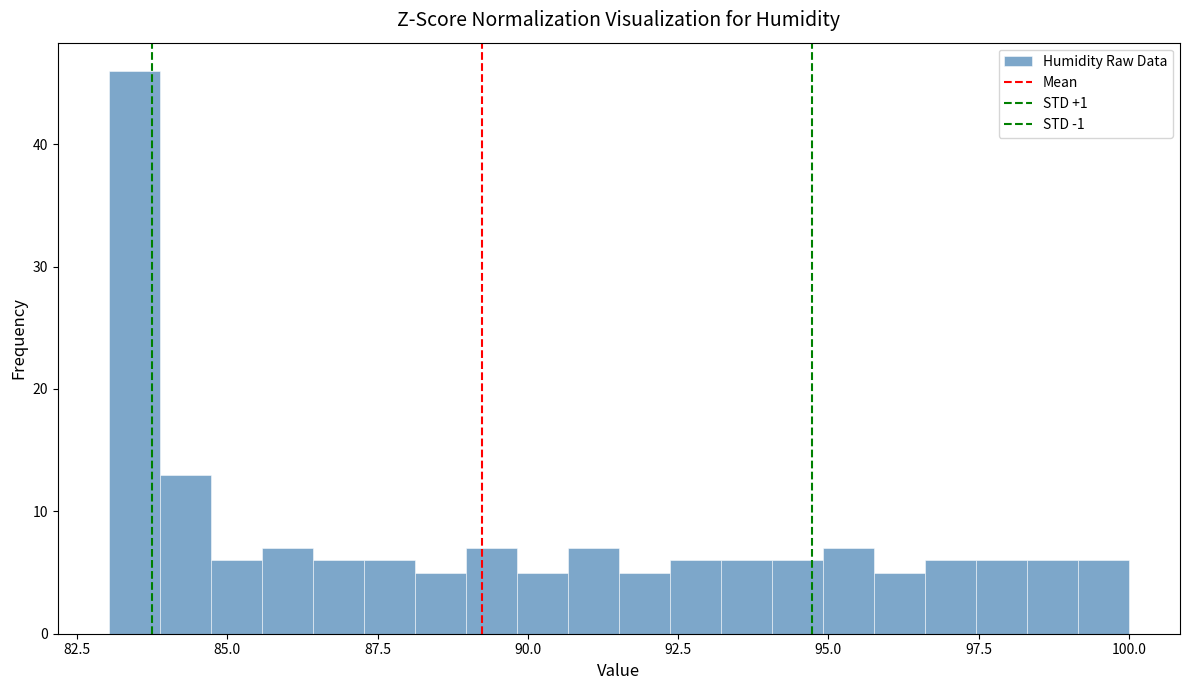

Around what value on the x-axis is the tallest bar? Give the approximate position of its centre, as read against the axis.

83.5